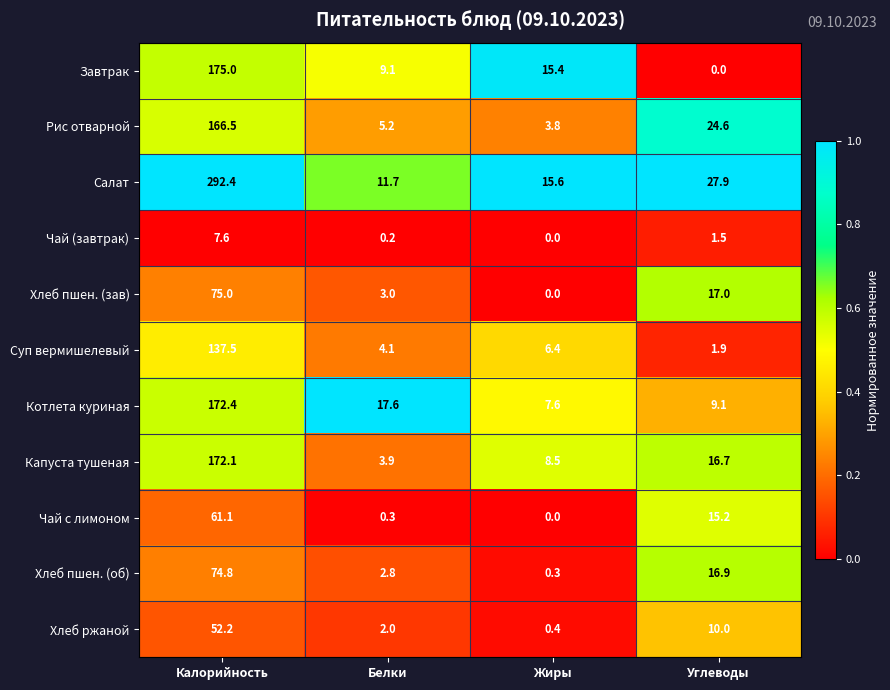

What is the total value across all series at Калорийность?

1386.6